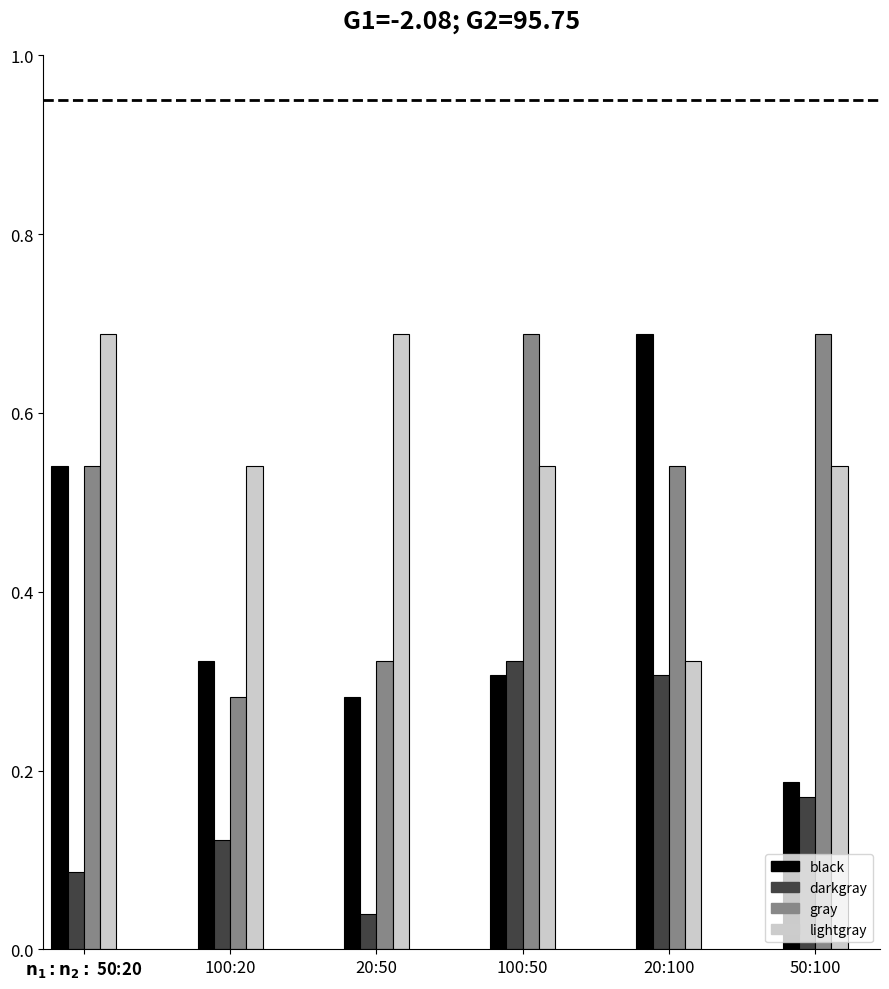

What is the sum of all darkgray values?

1.0